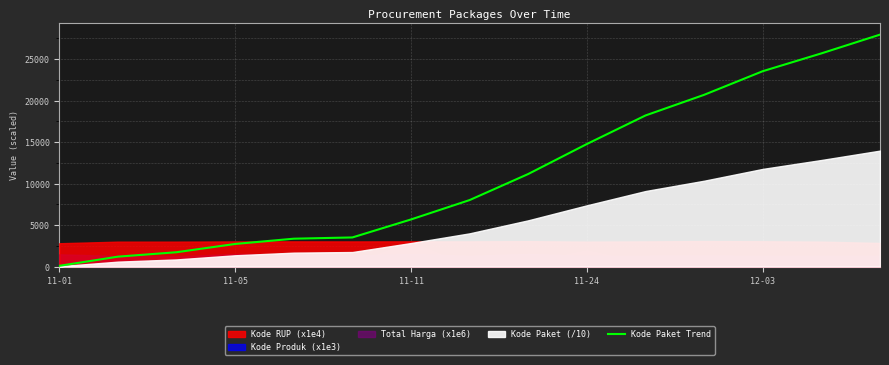

What is the greatest value displayed?

27963.4